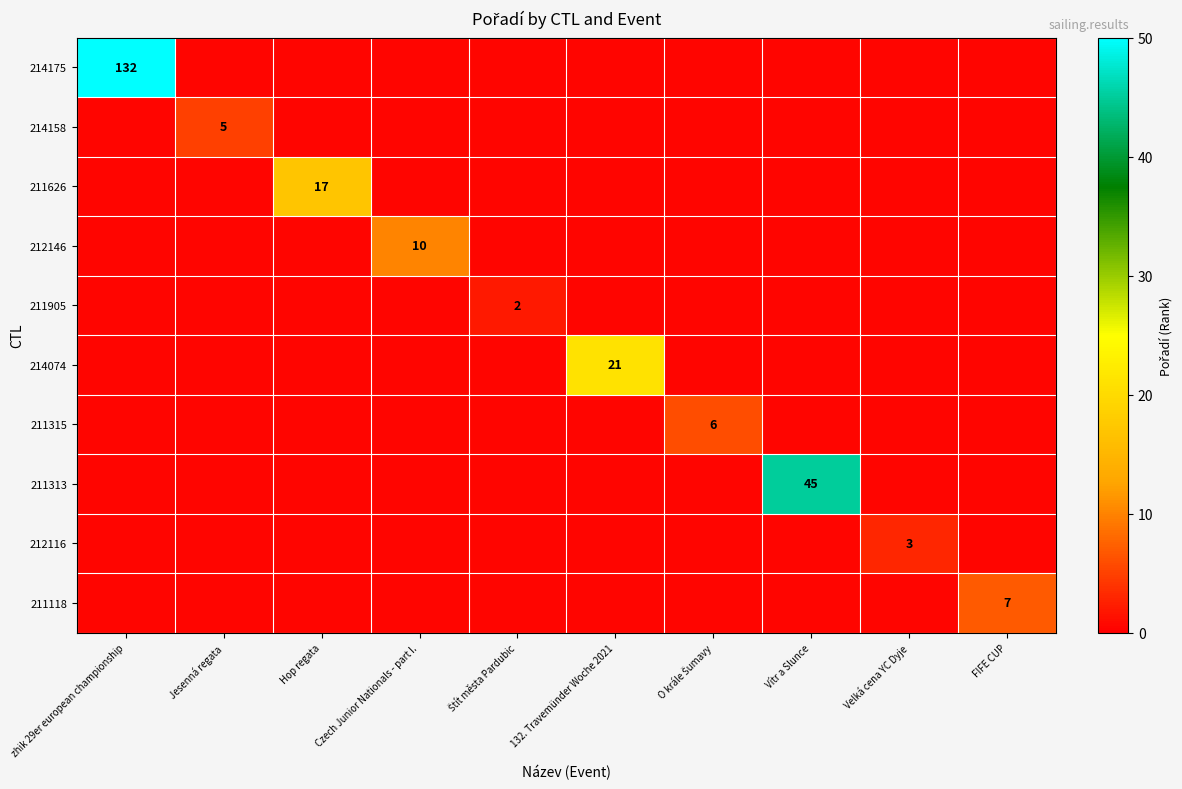

Is it true that 211118 equals 7.0 at FIFE CUP?

True